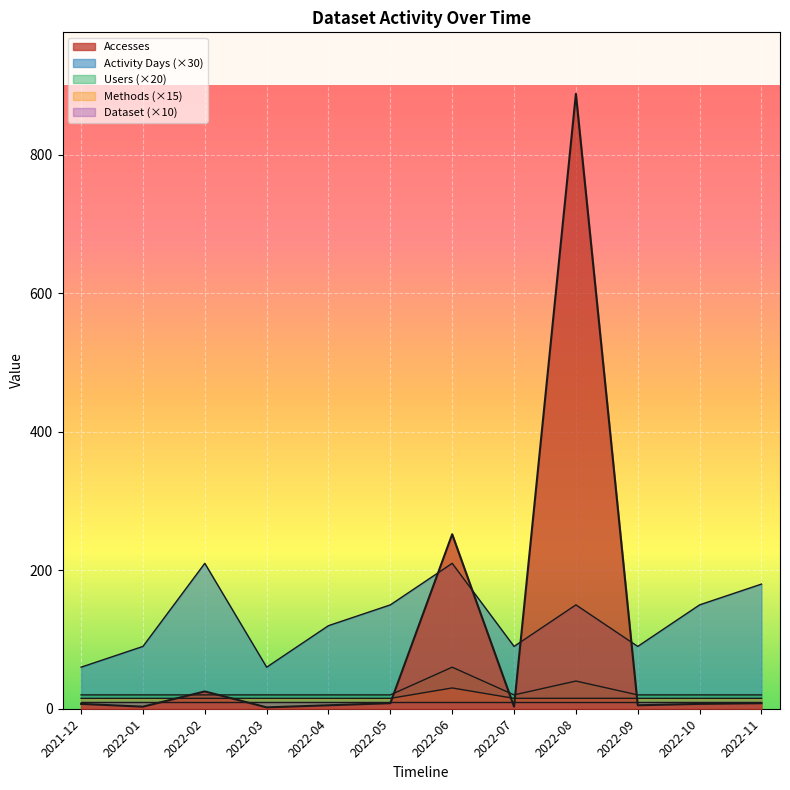

Between which two adjacent categories do Activity Days and Accesses first intersect?

2022-05 and 2022-06